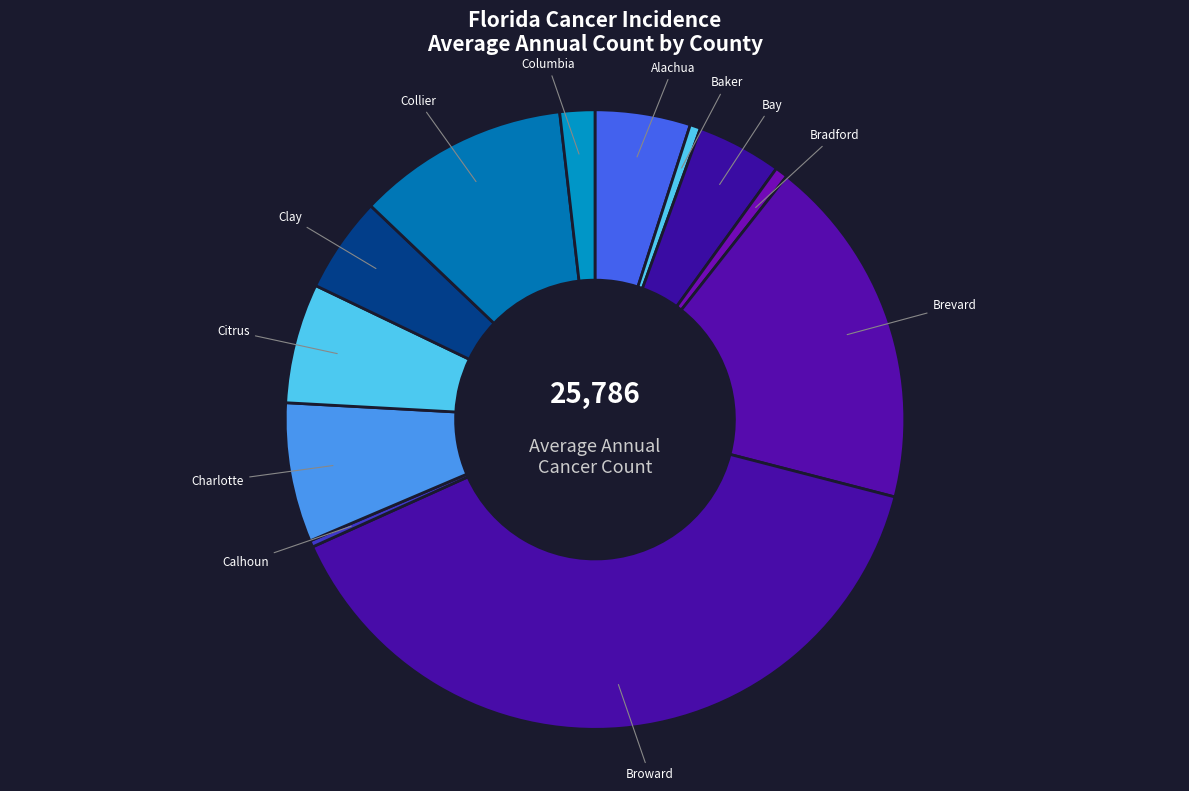

Approximately how many times larger is the value at Brevard compared to Bradford?

27.9